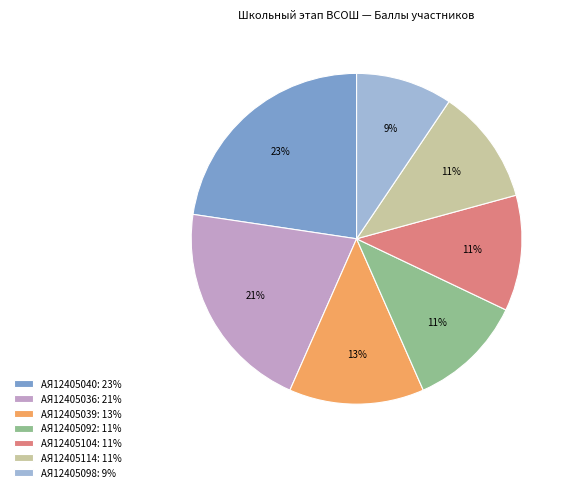

To the nearest percent, what portion does АЯ12405036 represent?

21%